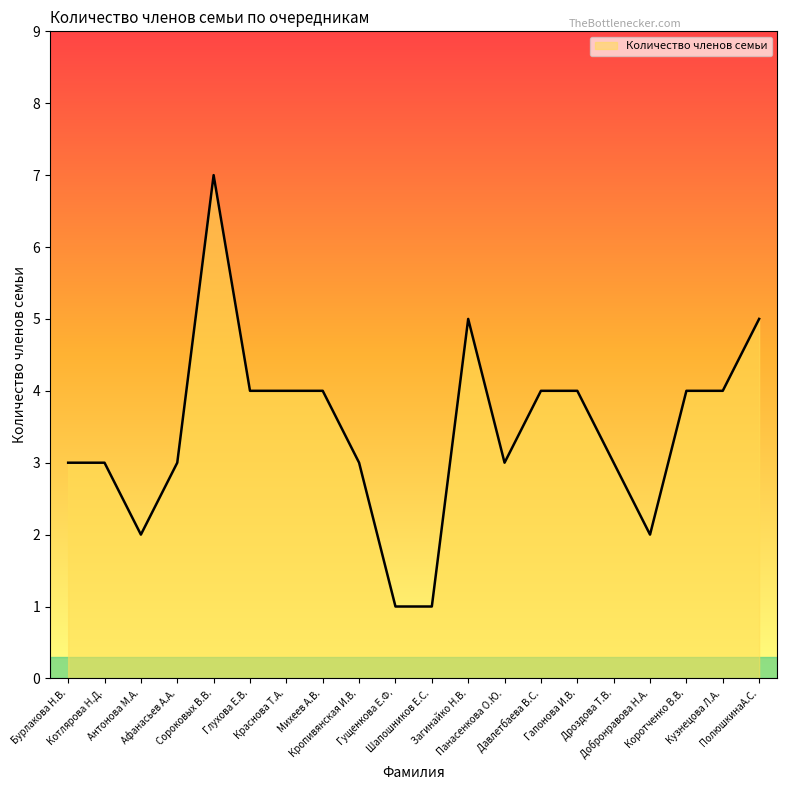

The value at Бурлакова Н.В. is 5. True or false?

False